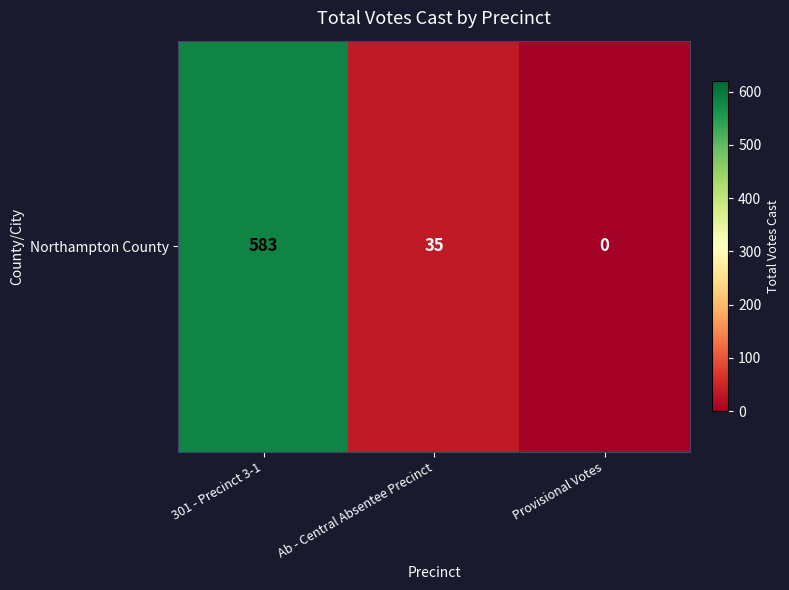

What is the sum of the values at Ab - Central Absentee Precinct and 301 - Precinct 3-1?

618